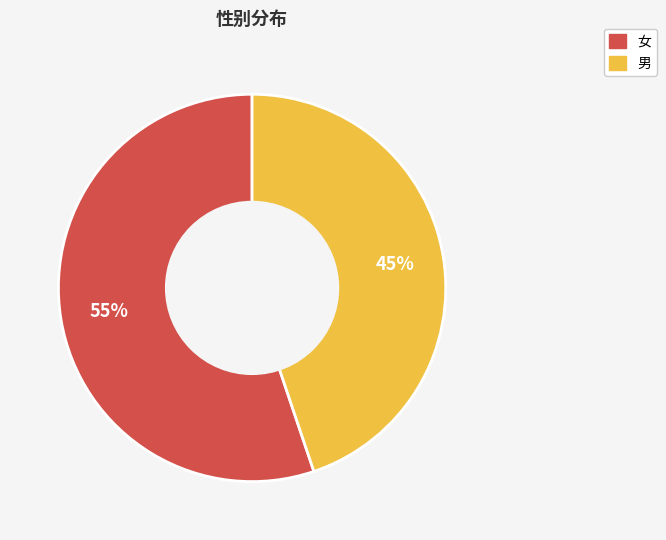

Between 男 and 女, which is larger?

女